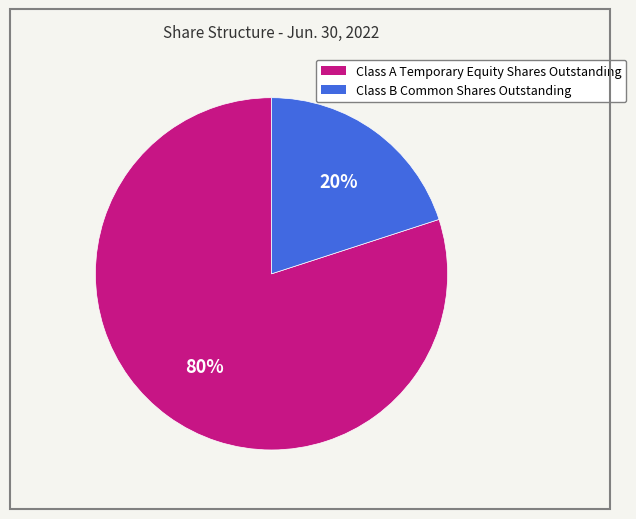

What is the smallest slice in the pie chart?

Class B Common Shares Outstanding